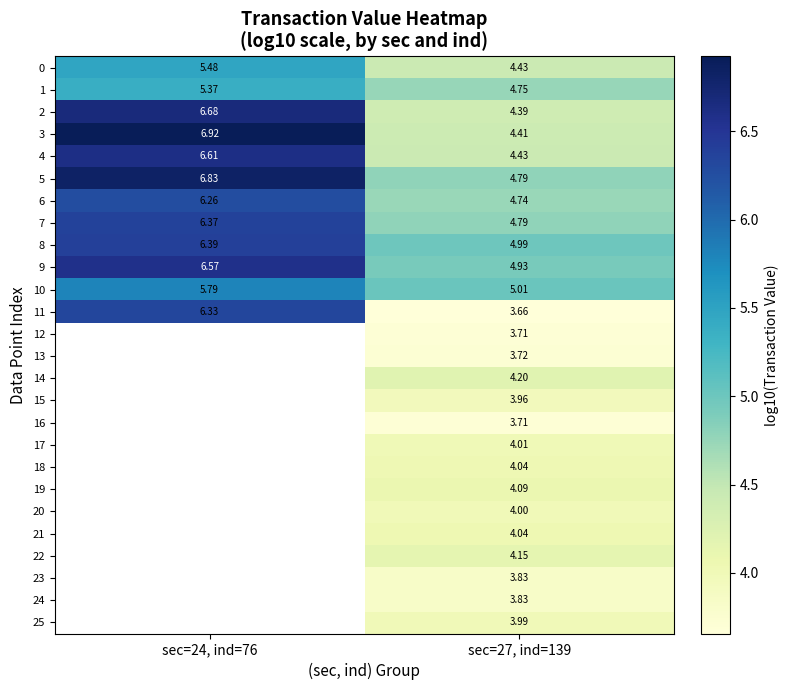

How many data points in 3 are above 6?

1